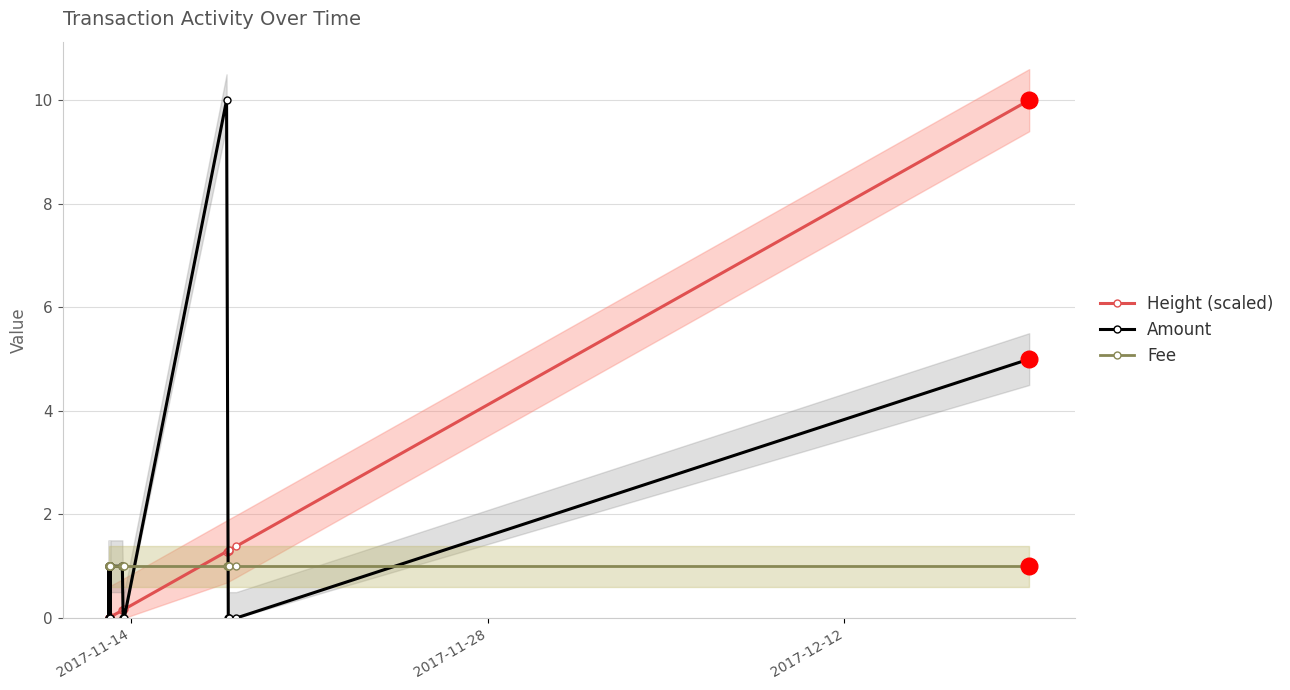

Reading left to right, transcribe all the data shown in this chart.

Height (scaled): 0.0	0.0	0.0	0.0	0.0	0.0	0.0	0.0	0.0	0.1	0.2	0.2	1.3	1.3	1.3	1.3	1.4	10.0
Amount: 1.0	0.0	1.0	0.0	1.0	0.0	1.0	0.0	1.0	1.0	0.0	0.0	10.0	0.0	0.0	0.0	0.0	5.0
Fee: 1.0	1.0	1.0	1.0	1.0	1.0	1.0	1.0	1.0	1.0	1.0	1.0	1.0	1.0	1.0	1.0	1.0	1.0